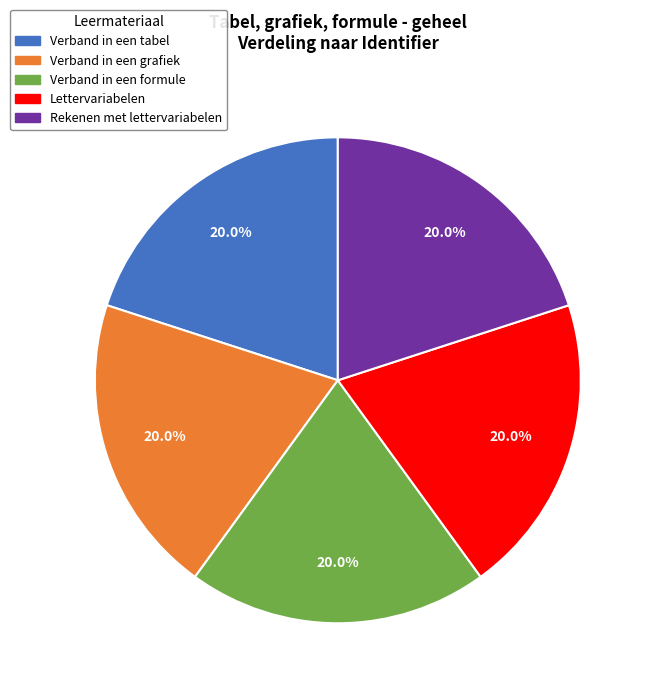

How many segments does this pie chart have?

5